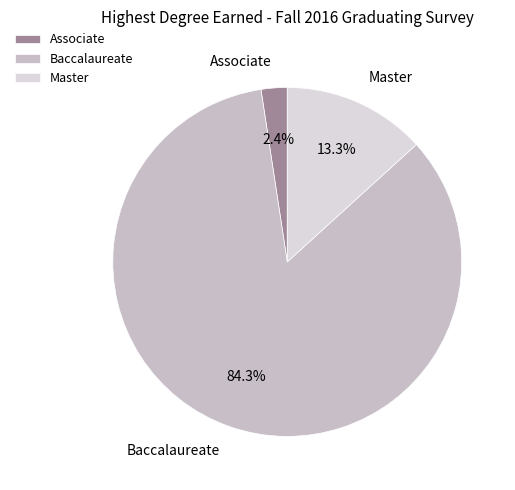

To the nearest percent, what is the difference between the Baccalaureate and Master slice percentages?

71%